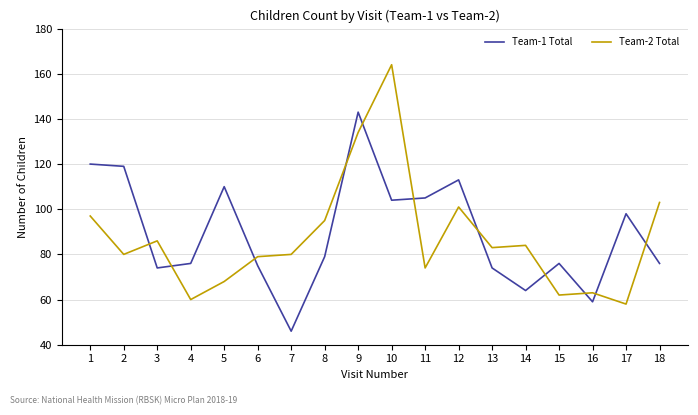

At which label does Team-2 Total first exceed 83?

1